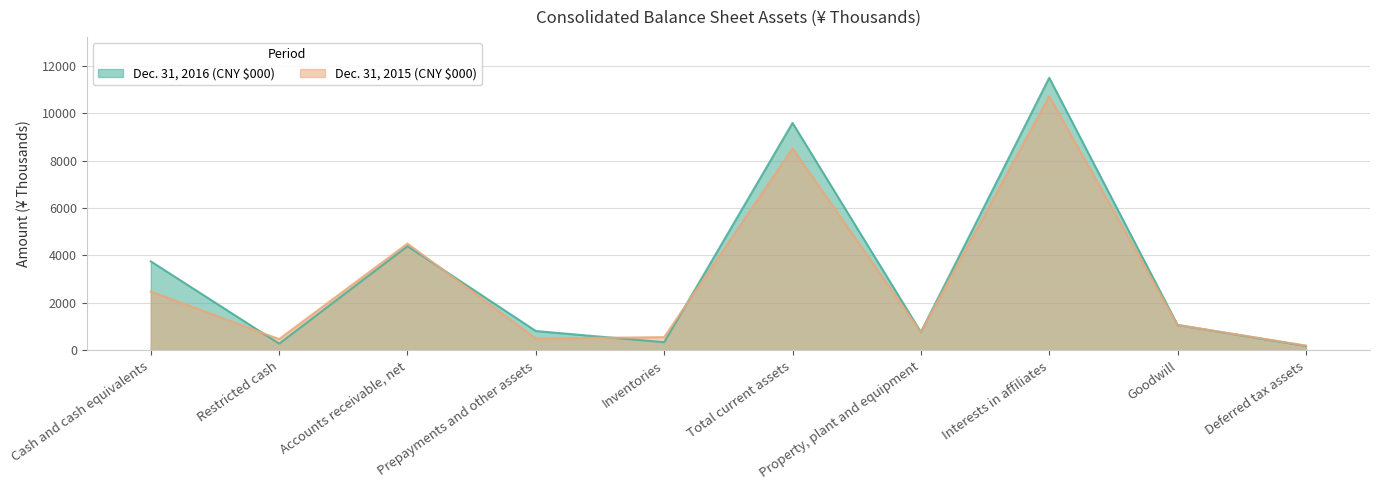

Reading right to left, transcribe all the data shown in this chart.

Dec. 31, 2016 (CNY $000): Deferred tax assets=186	Goodwill=1071	Interests in affiliates=11489	Property, plant and equipment=771	Total current assets=9587	Inventories=344	Prepayments and other assets=815	Accounts receivable, net=4393	Restricted cash=284	Cash and cash equivalents=3751
Dec. 31, 2015 (CNY $000): Deferred tax assets=202	Goodwill=1071	Interests in affiliates=10712	Property, plant and equipment=773	Total current assets=8512	Inventories=557	Prepayments and other assets=500	Accounts receivable, net=4500	Restricted cash=475	Cash and cash equivalents=2480